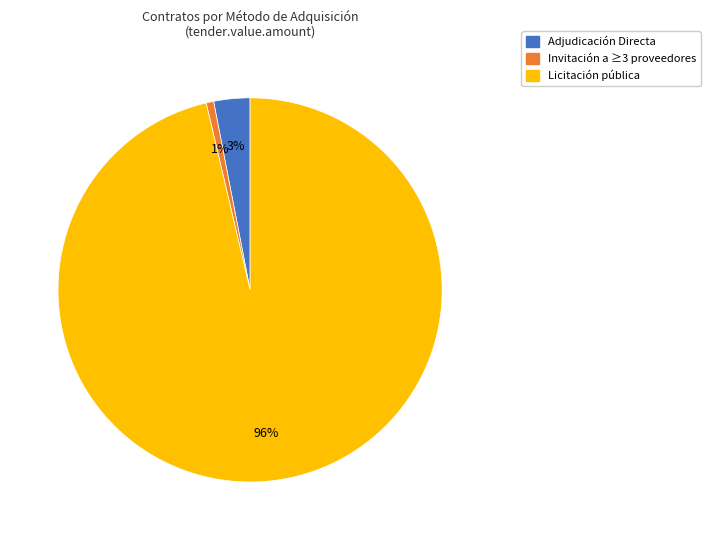

Is there a majority slice in this chart?

Yes